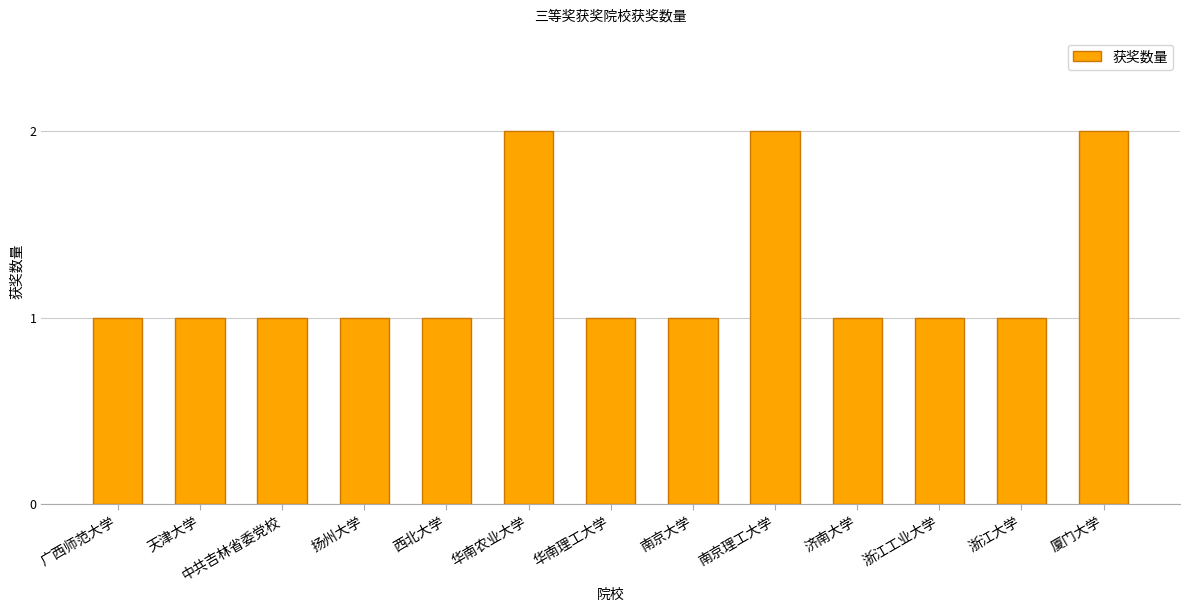

What is the difference between the values at 扬州大学 and 华南农业大学?

1